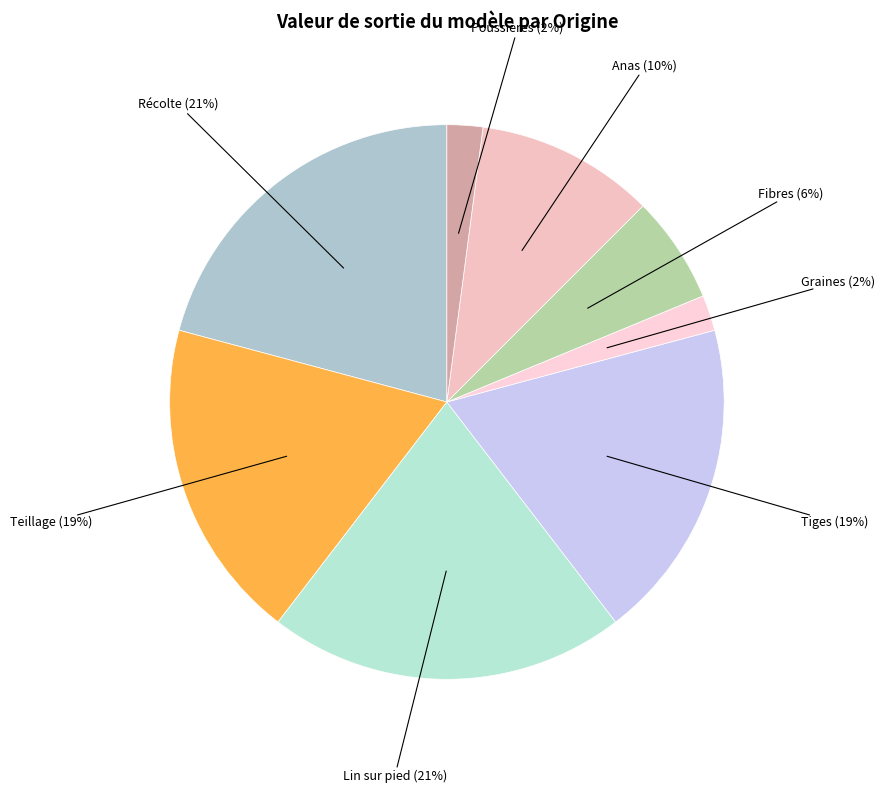

Count the number of slices in the pie.

8